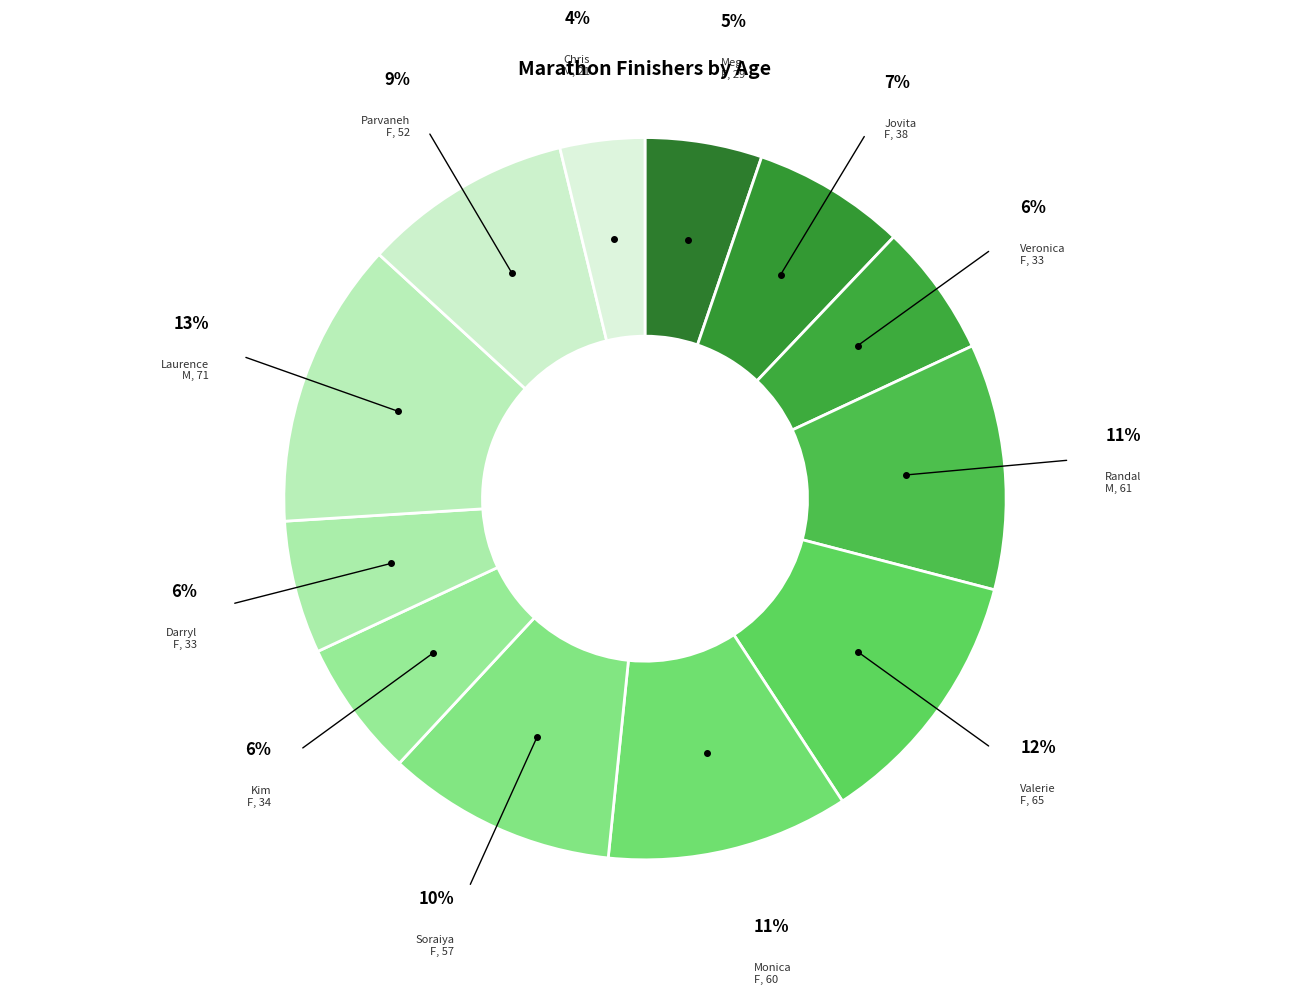

Combined, do Laurence M, 71 and Soraiya F, 57 account for over 50%?

No